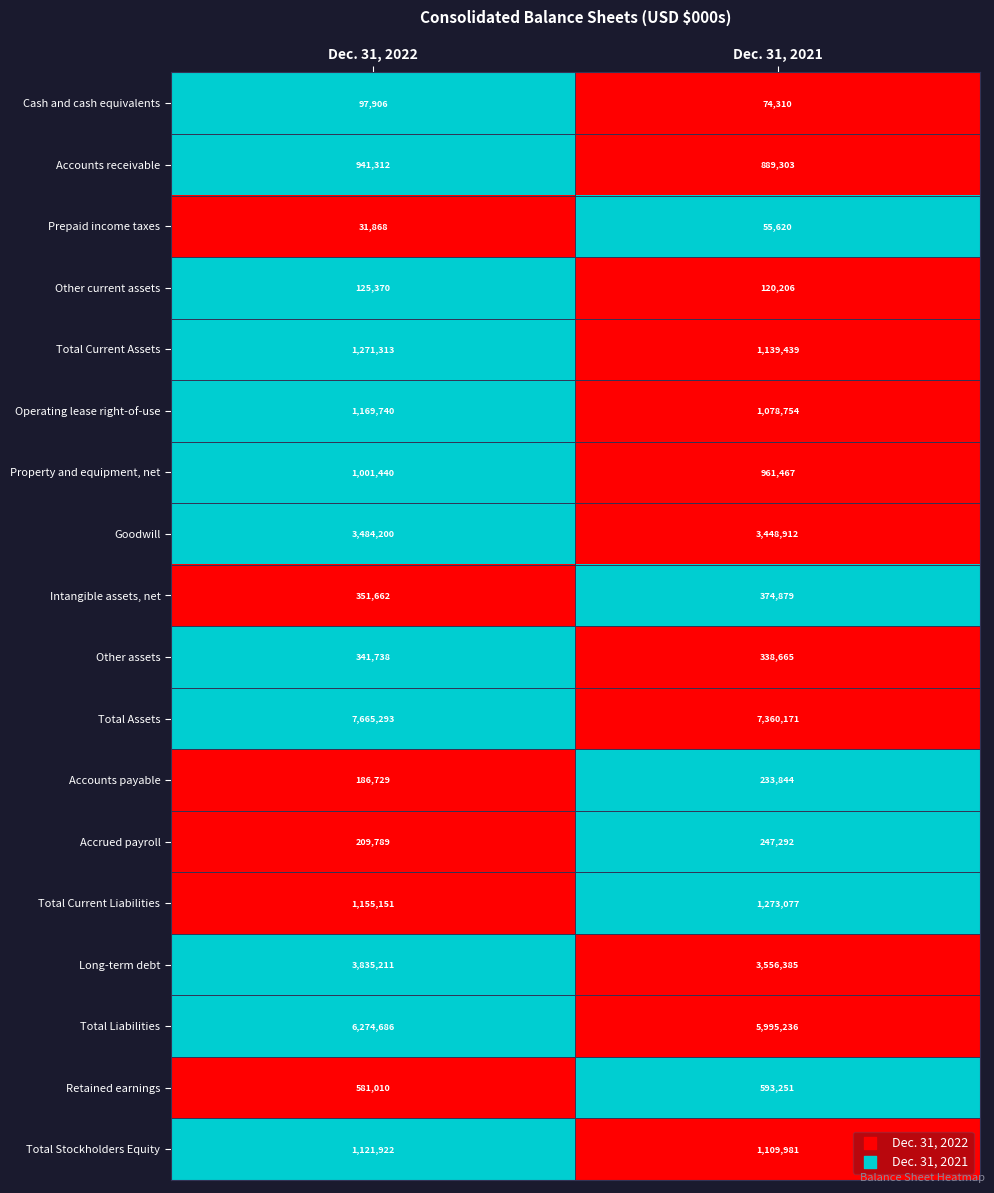

What is the spread (max minus min) of values at Dec. 31, 2021?

7304551